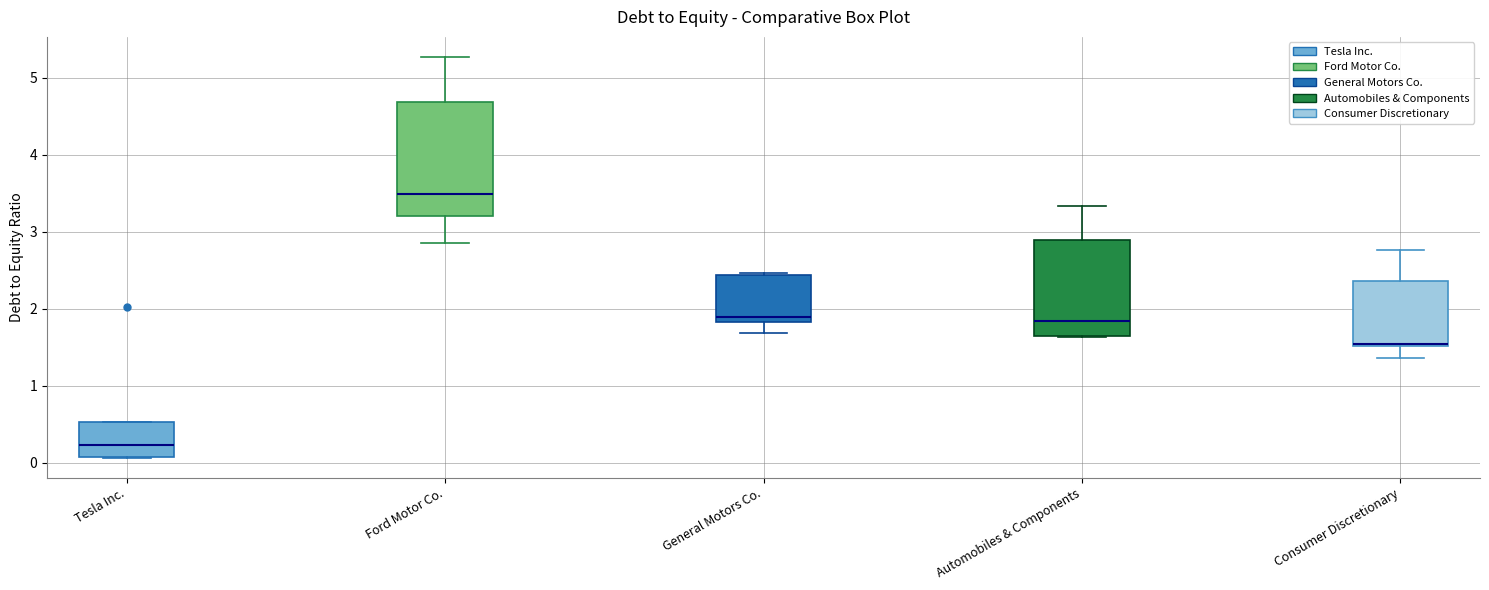

Where is the lower edge of the box for Consumer Discretionary on the y-axis? The values are not printed on the chart, so give them approximately, as read against the axis.

1.5